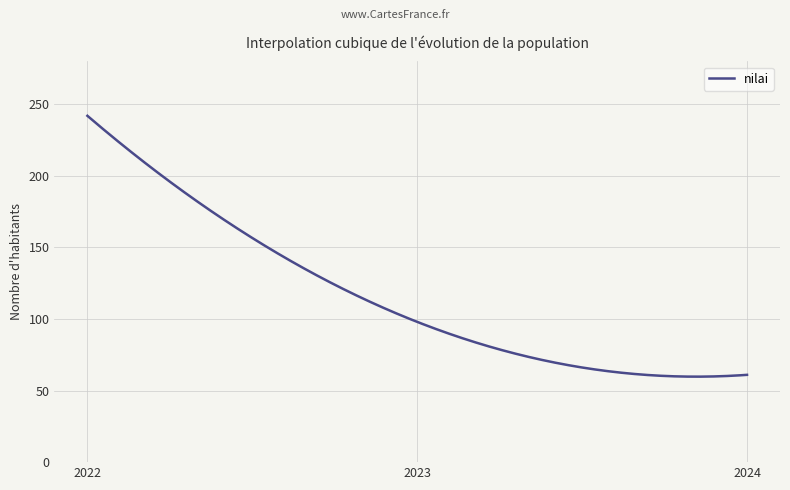

What is the maximum value shown in the chart?

242.0